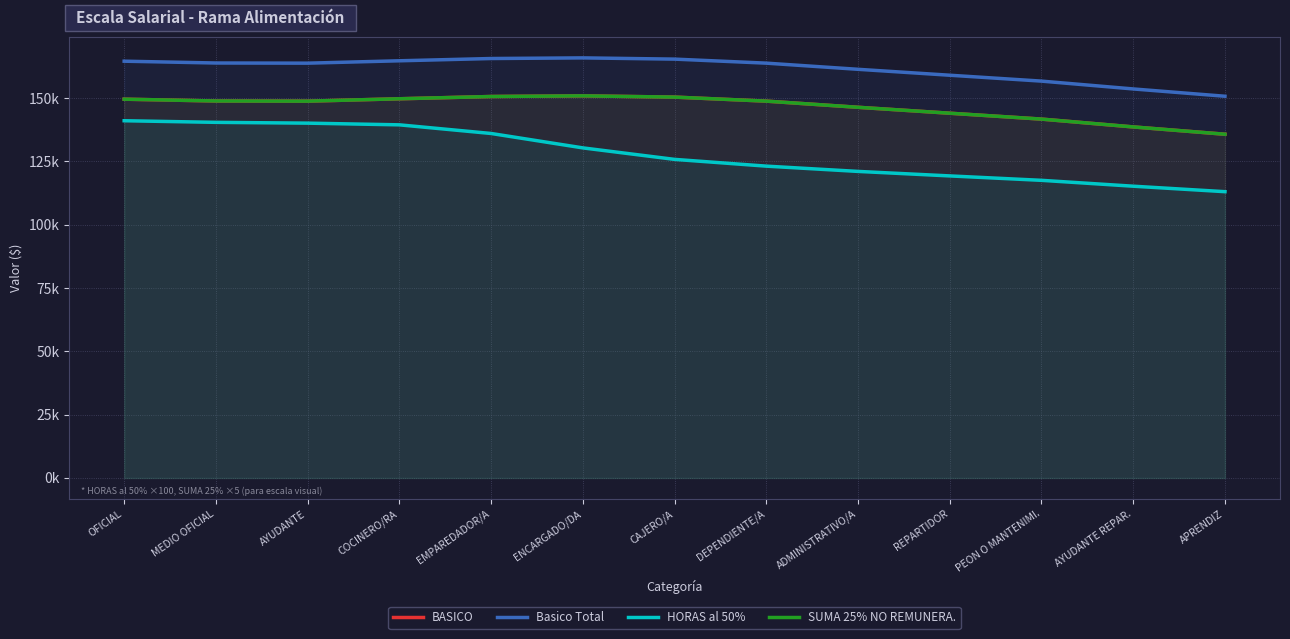

True or false: Basico Total and HORAS al 50% intersect in this chart.

False